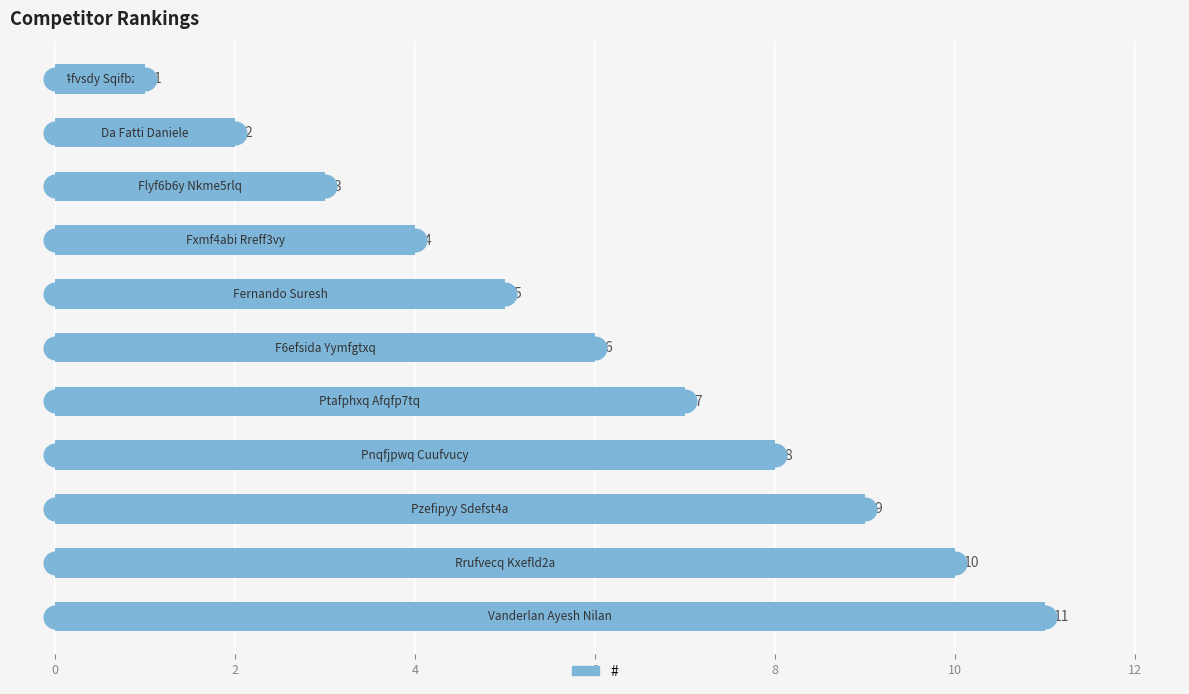

Which has a higher value, 0 or 10?

10